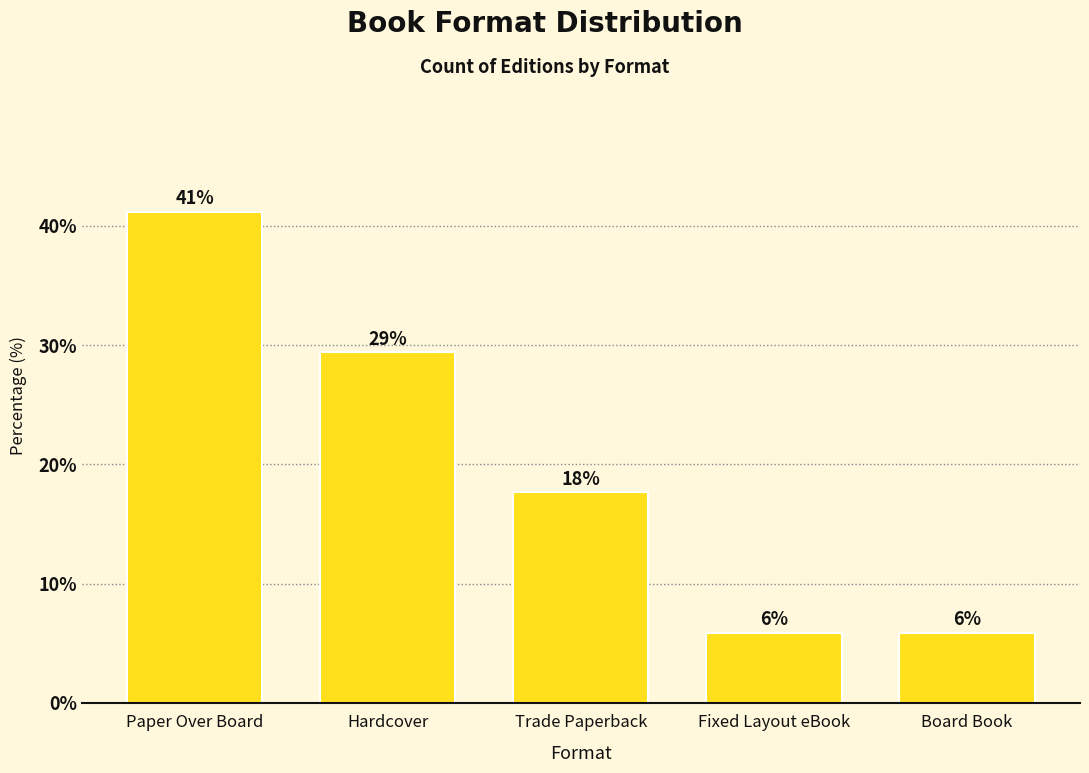

How many bars are there in total?

5